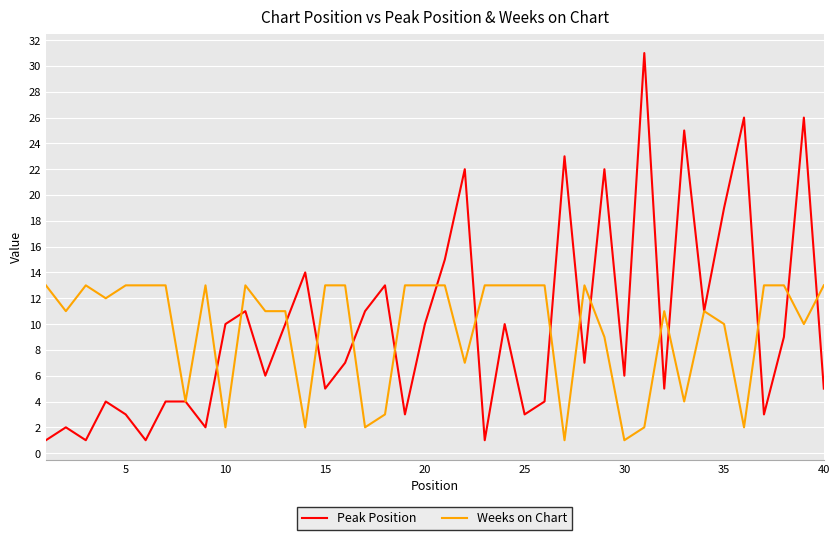

List the series in order of their peak value, highest first.

Peak Position, Weeks on Chart